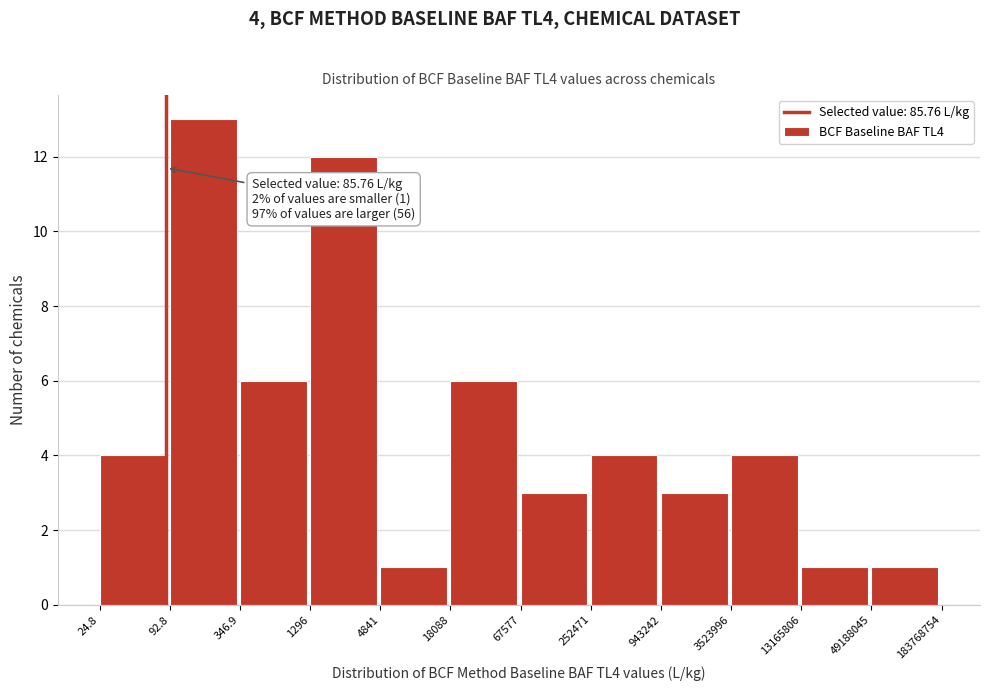

Reading right to left, transcribe all the data shown in this chart.

1	1	4	3	4	3	6	1	12	6	13	4